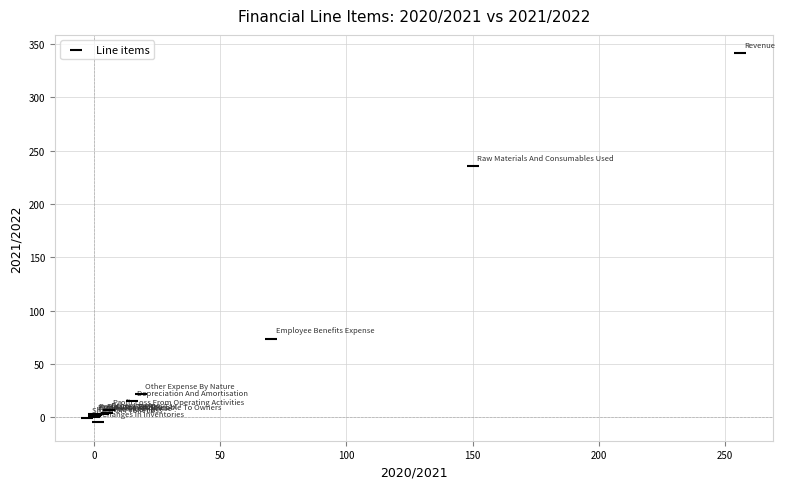

What Y value in the scatter plot is closest to 168?

235.4